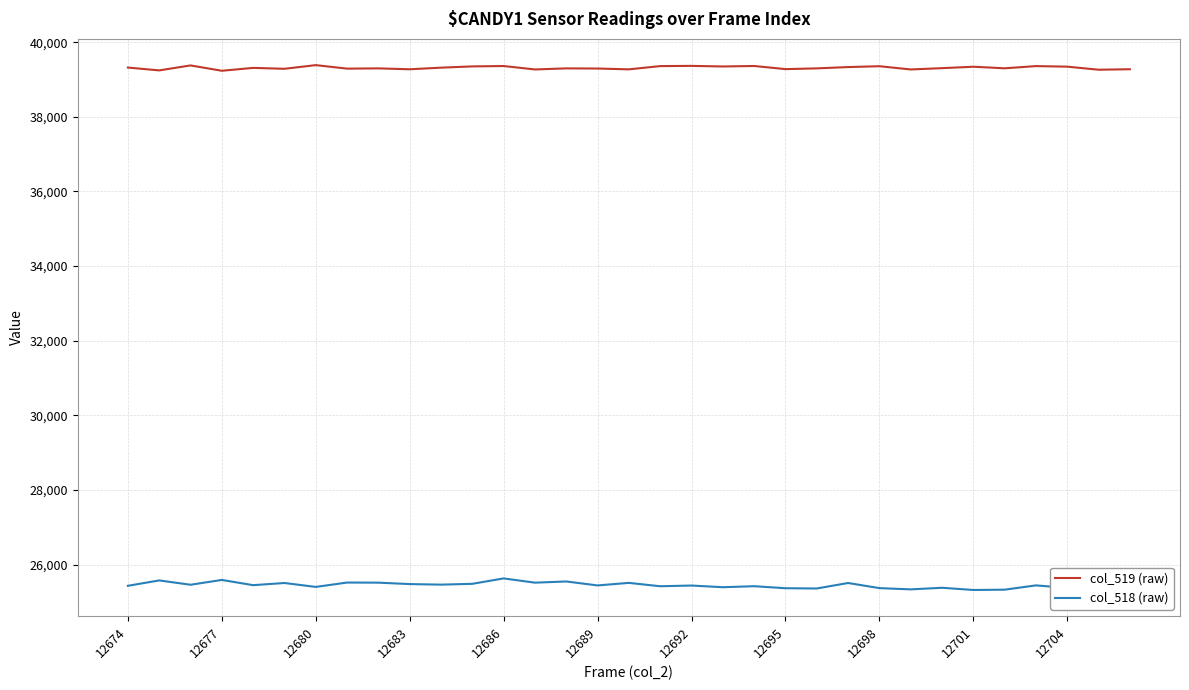

True or false: col_519 (raw) and col_518 (raw) intersect in this chart.

False